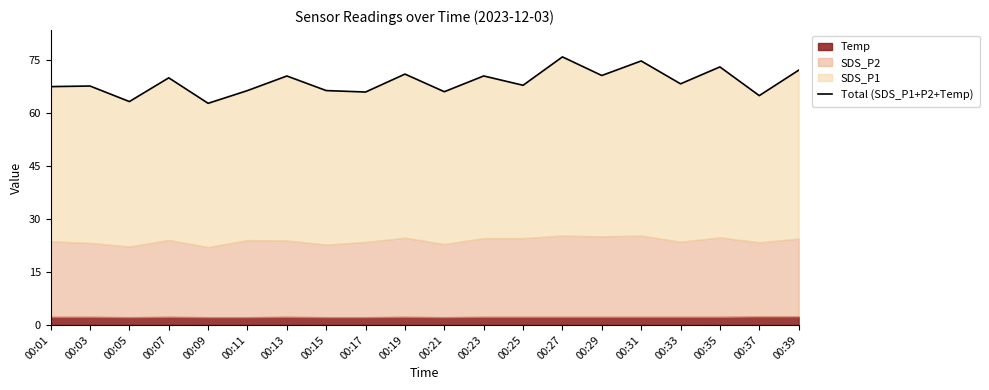

What is the difference between the maximum and second lowest values?

12.7